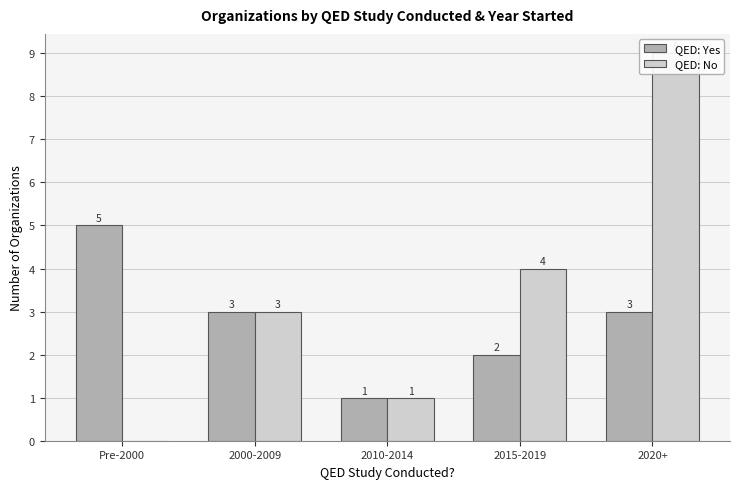

At how many categories does at least one series exceed 7?

1